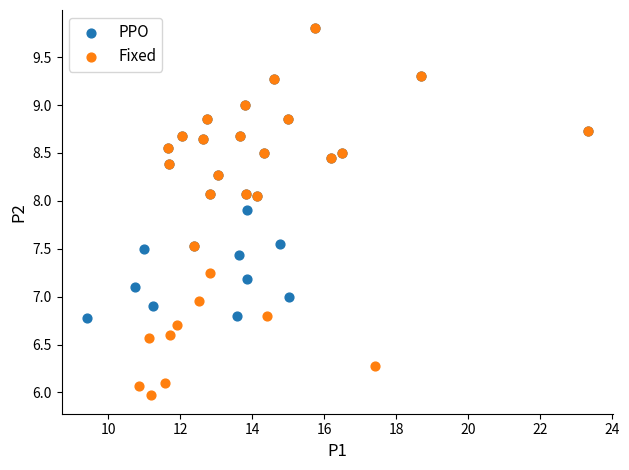

Which series reaches the minimum Y coordinate?

Fixed